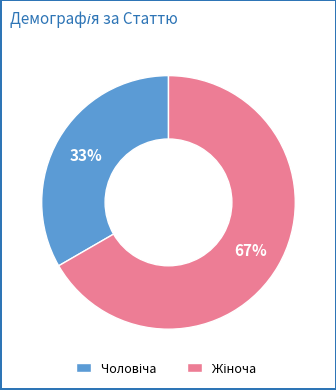

Is there a majority slice in this chart?

Yes